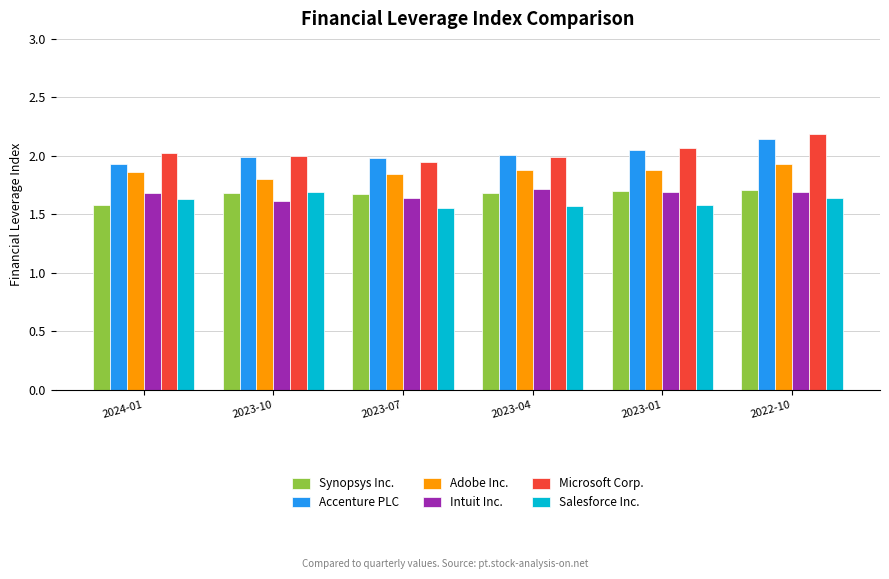

At which category is the sum across all series the highest?

2022-10